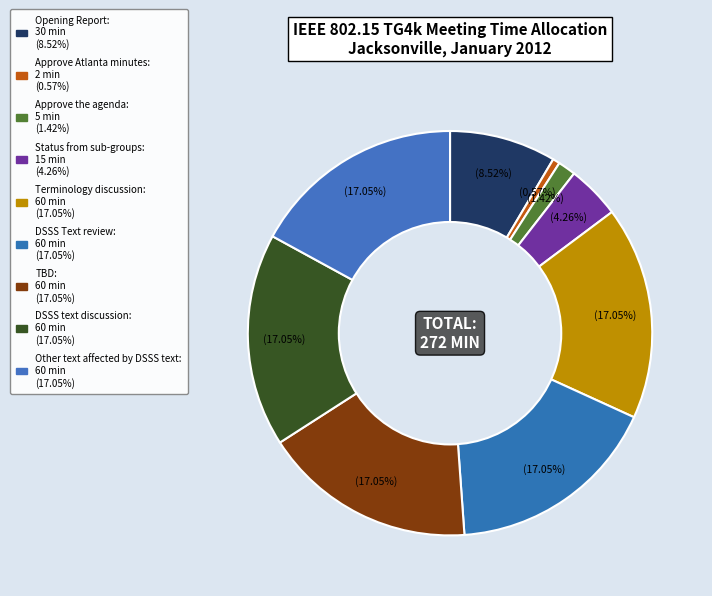

Is there a majority slice in this chart?

No